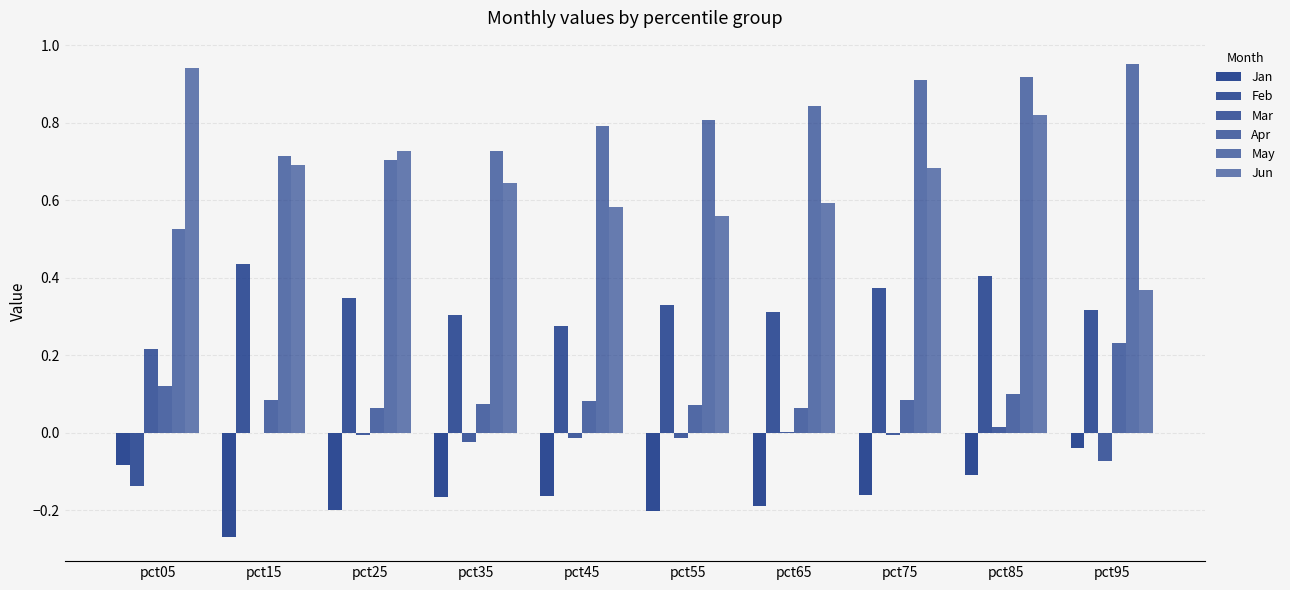

How many groups of bars are there?

10